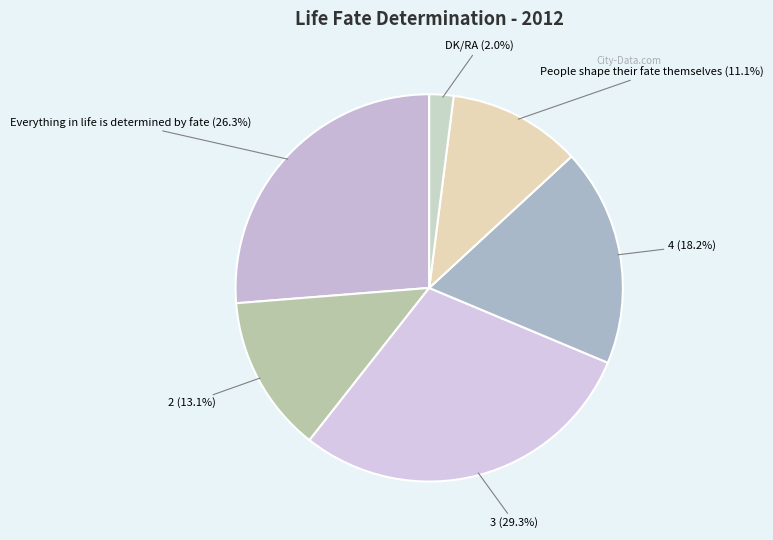

Count the number of slices in the pie.

6